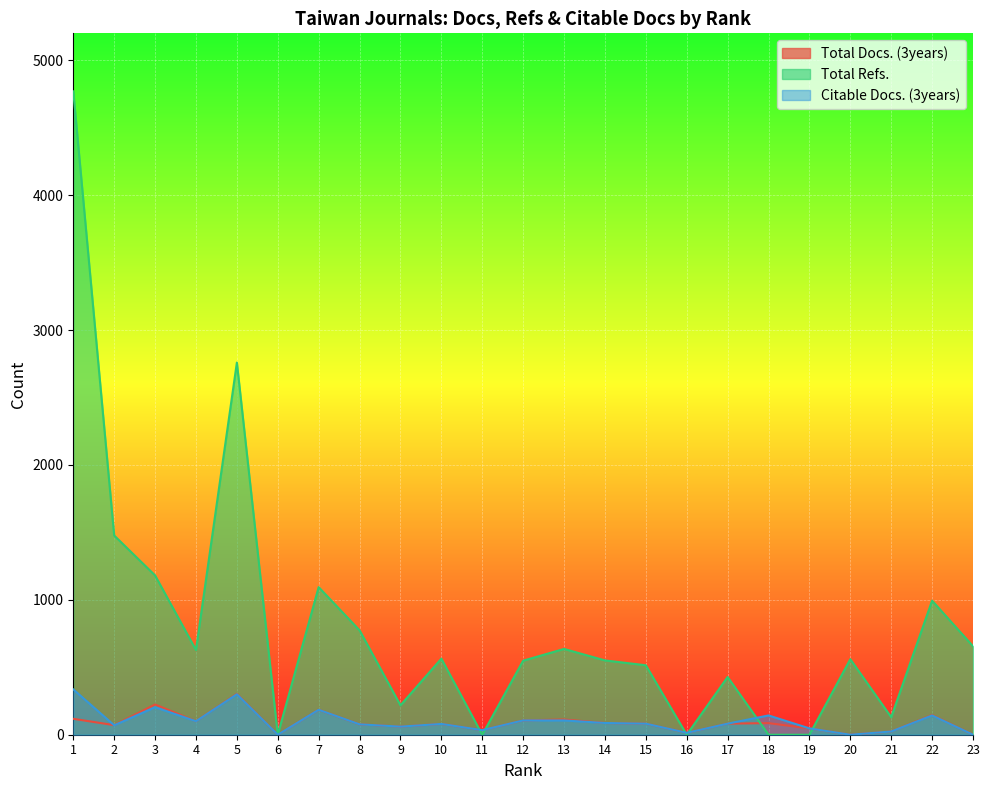

Between 5 and 7, which is larger?

5